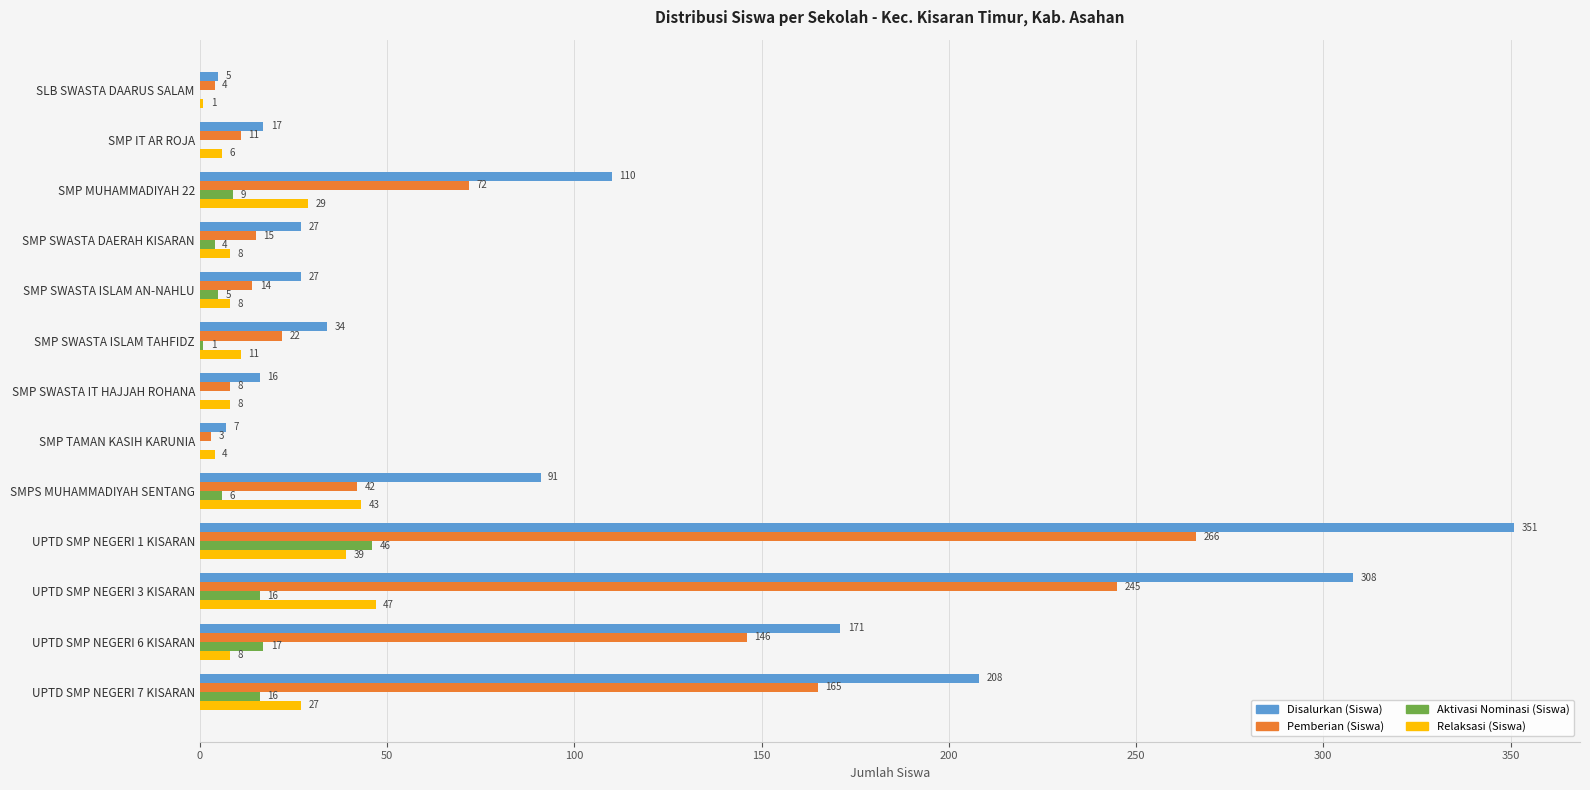

What is the total value across all series at SLB SWASTA DAARUS SALAM?

10